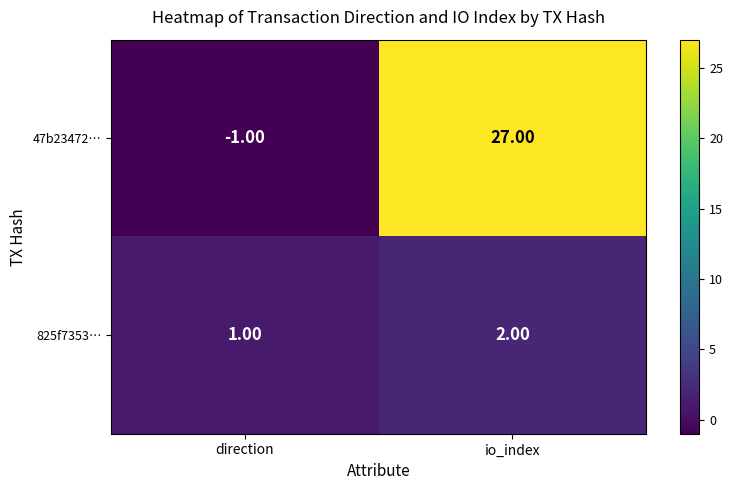

Rank the series by their average value, from lowest to highest.

825f7353…, 47b23472…